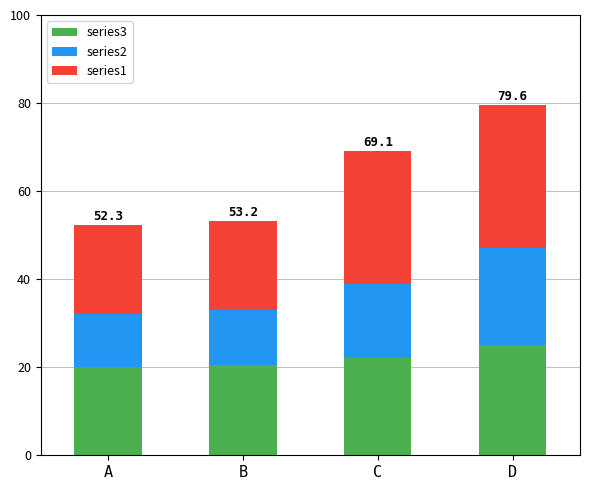

Reading left to right, what are the values for series1?

A=20.0	B=20.5	C=22.0	D=25.0